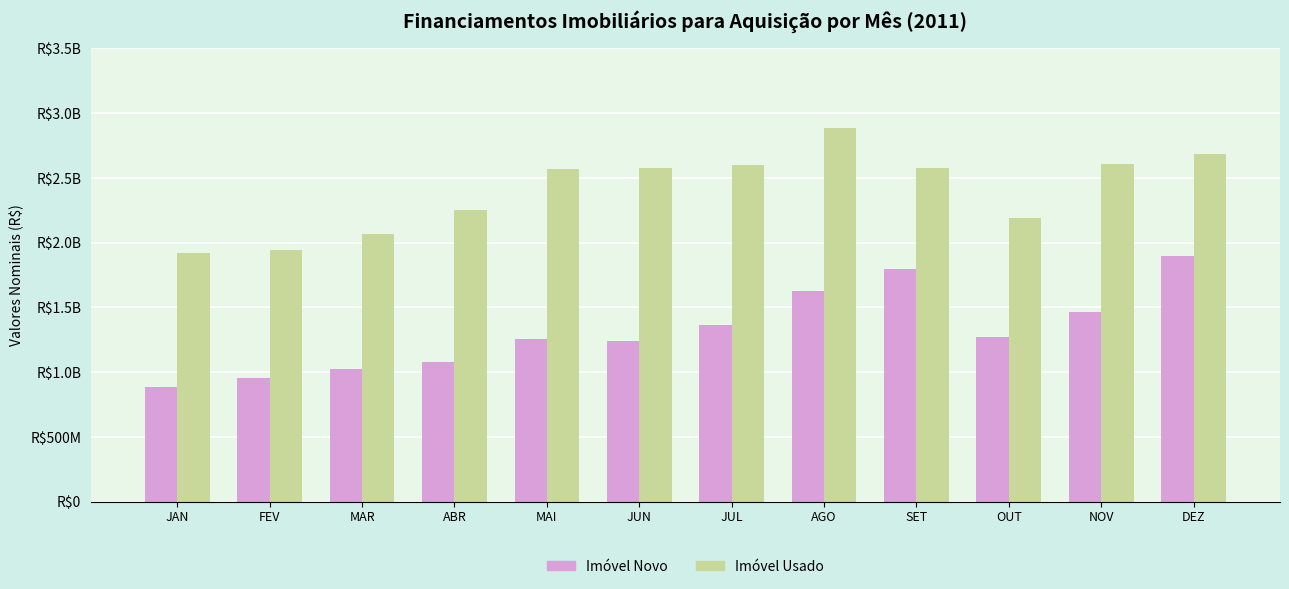

What position from the right is MAR?

10